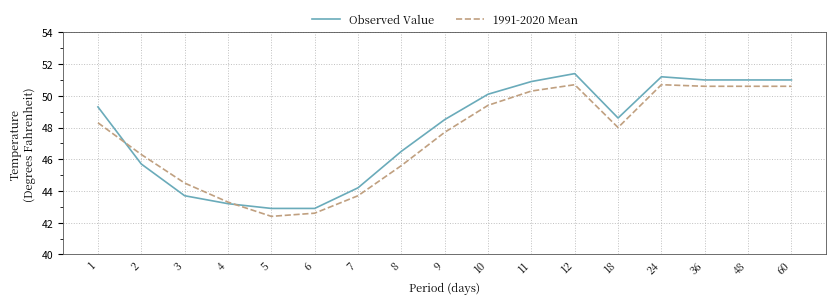

Does the chart display data point markers on the line(s)?

No